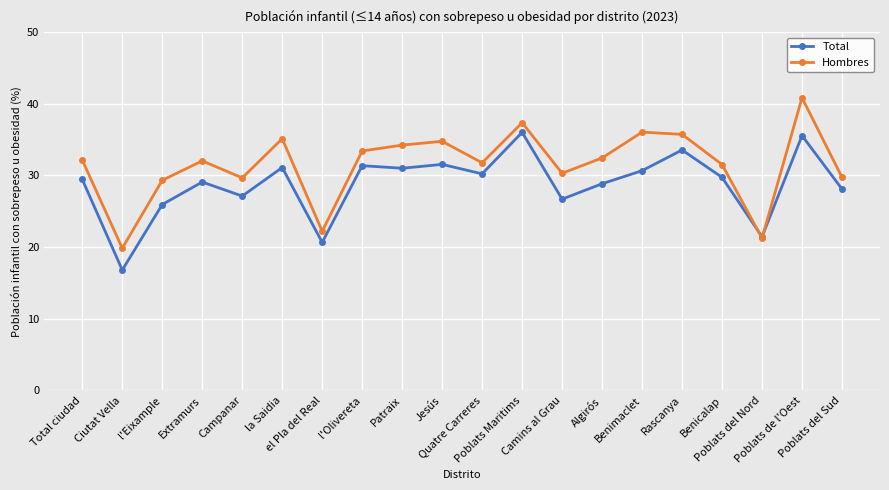

True or false: Total has more than 2 interior local peaks.

True